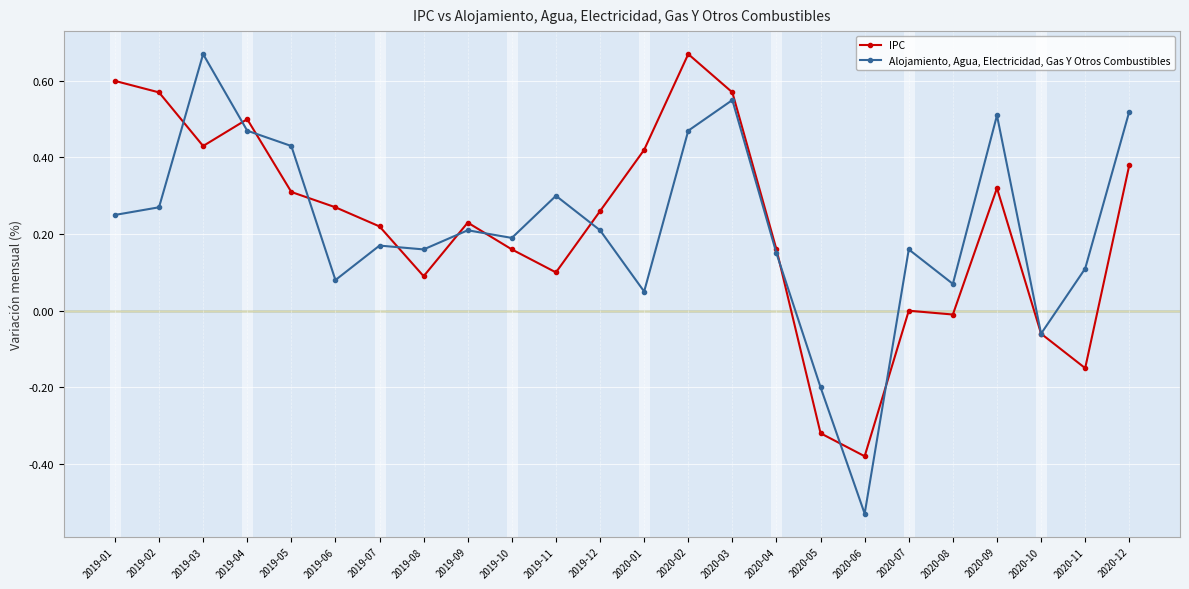

Count the number of categories in the chart.

24